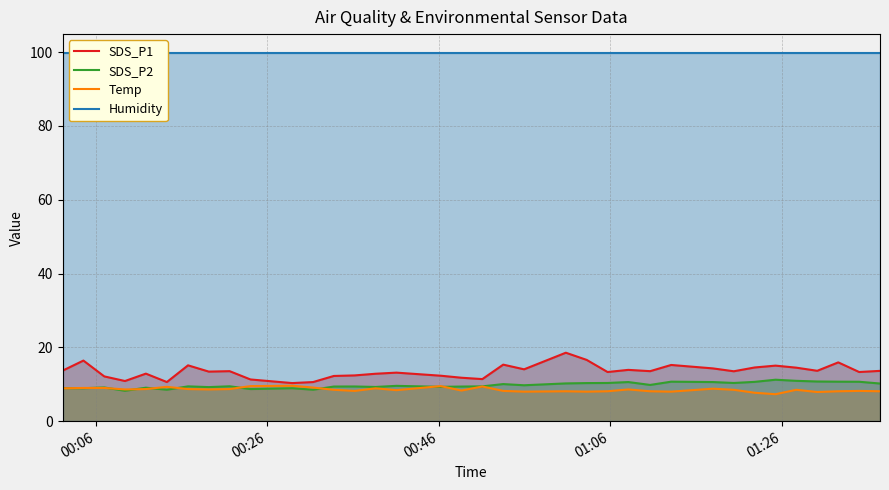

What is the smallest value displayed?

7.3